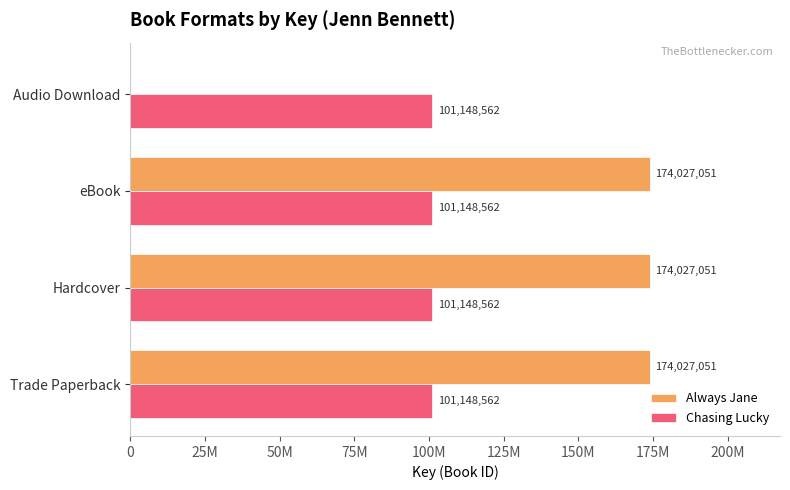

List the series in order of their overall mean, highest first.

Always Jane, Chasing Lucky